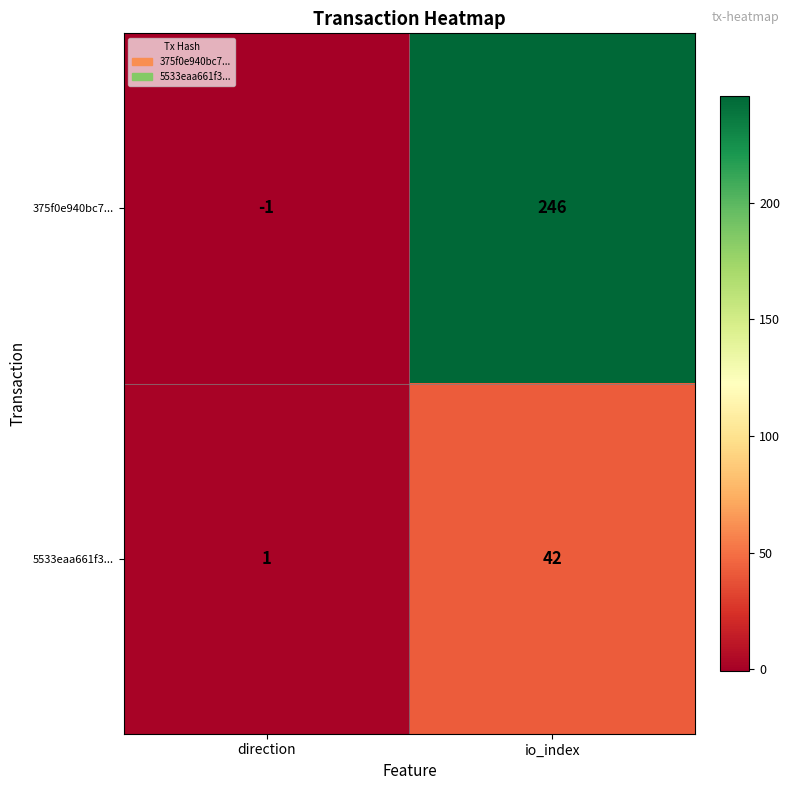

Which series has the largest range (max minus min)?

375f0e940bc7...